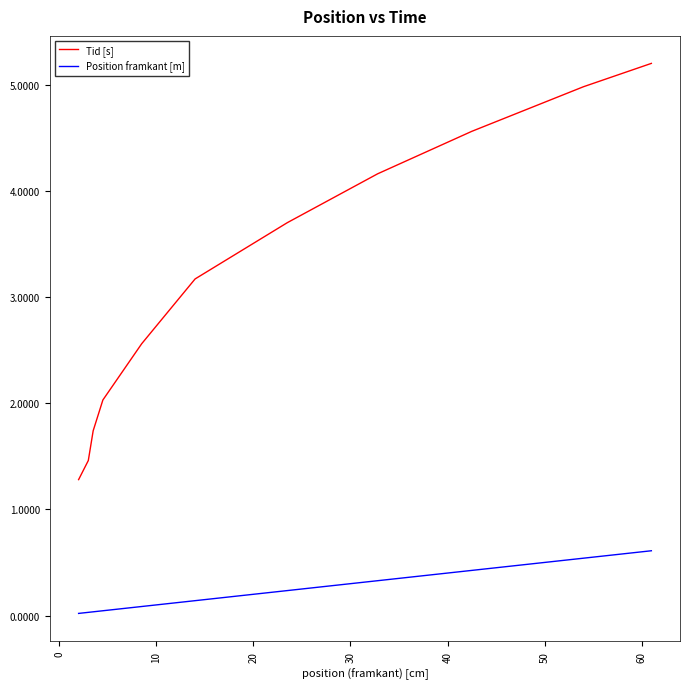

True or false: Position framkant [m] and Tid [s] intersect in this chart.

False